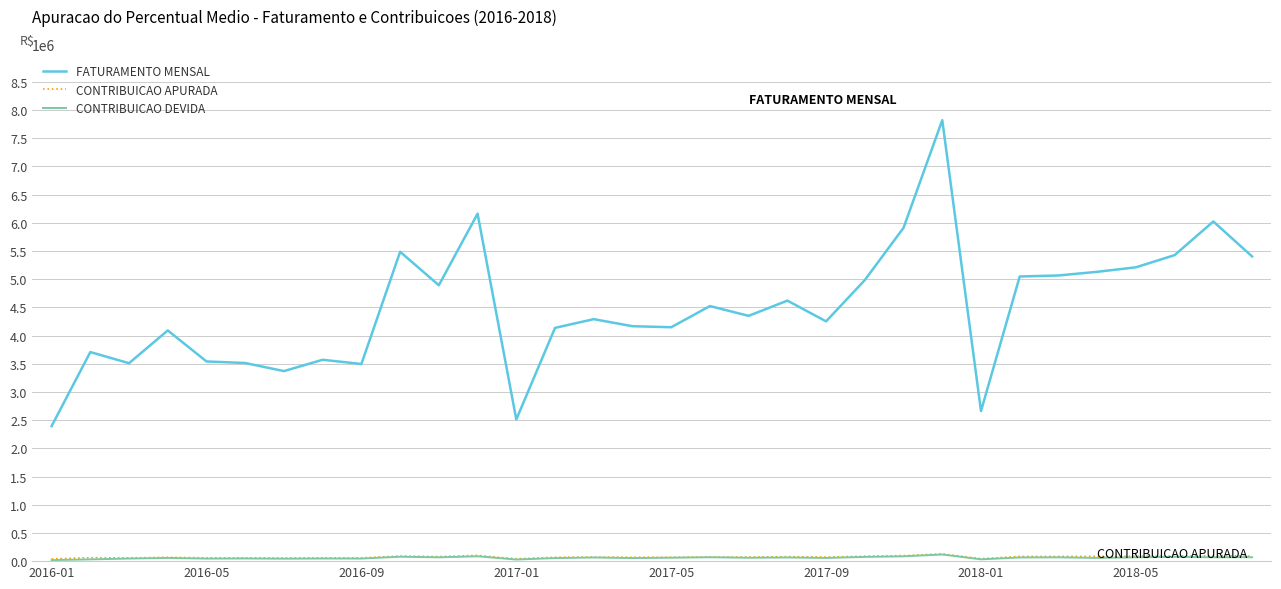

True or false: CONTRIBUICAO DEVIDA and FATURAMENTO MENSAL cross at least once.

False